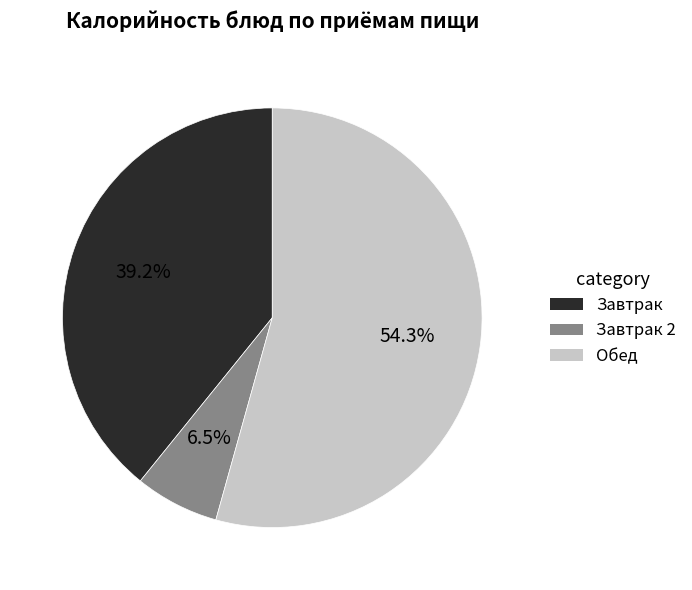

Rank the categories by value from highest to lowest.

Обед, Завтрак, Завтрак 2